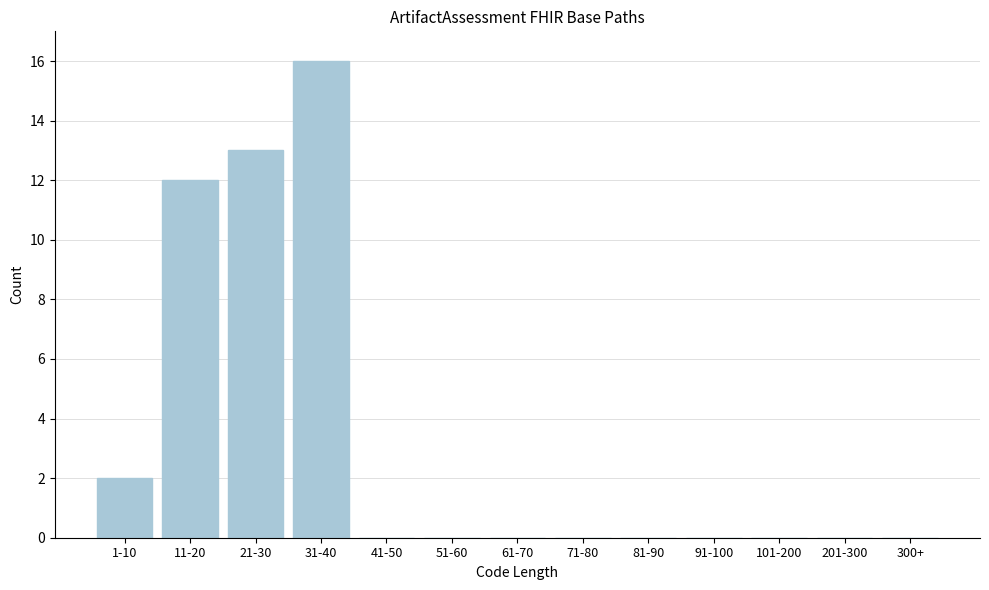

Reading left to right, extract all data points from this chart.

1-10=2	11-20=12	21-30=13	31-40=16	41-50=0	51-60=0	61-70=0	71-80=0	81-90=0	91-100=0	101-200=0	201-300=0	300+=0